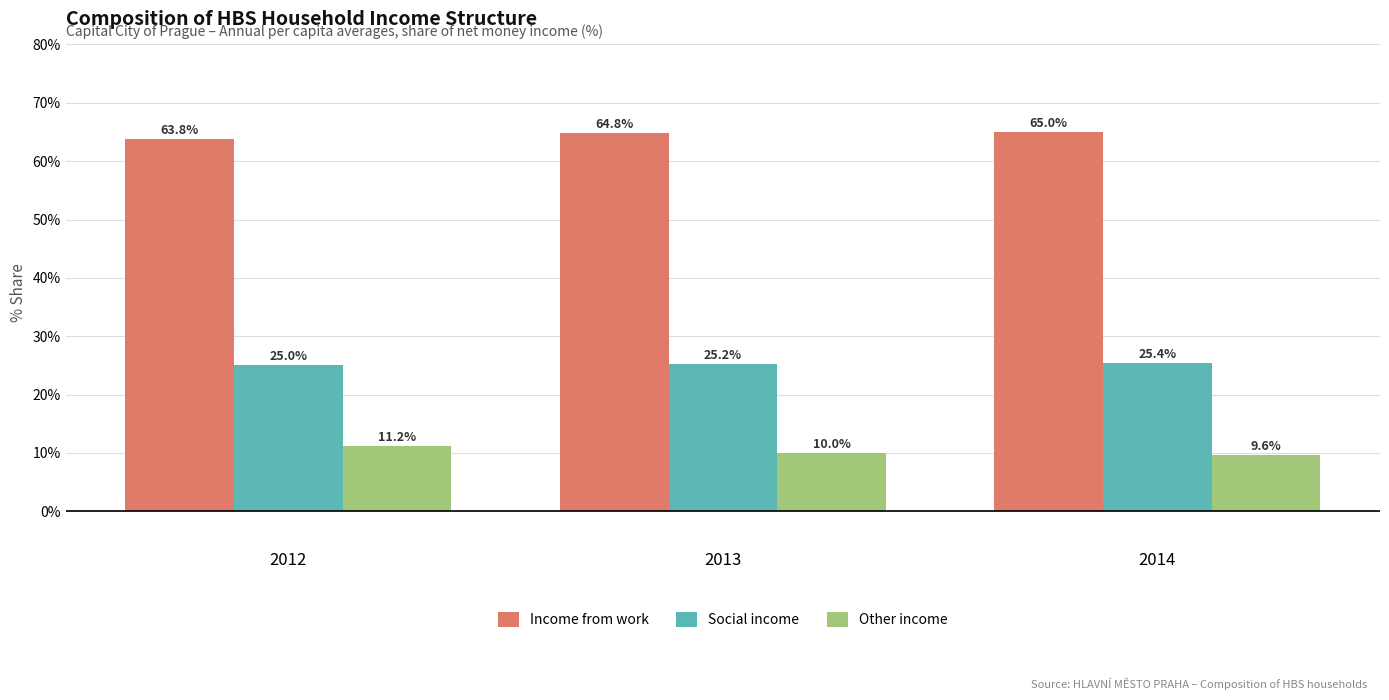

Reading left to right, transcribe all the data shown in this chart.

Income from work: 63.8	64.8	65.0
Social income: 25.0	25.2	25.4
Other income: 11.2	10.0	9.6